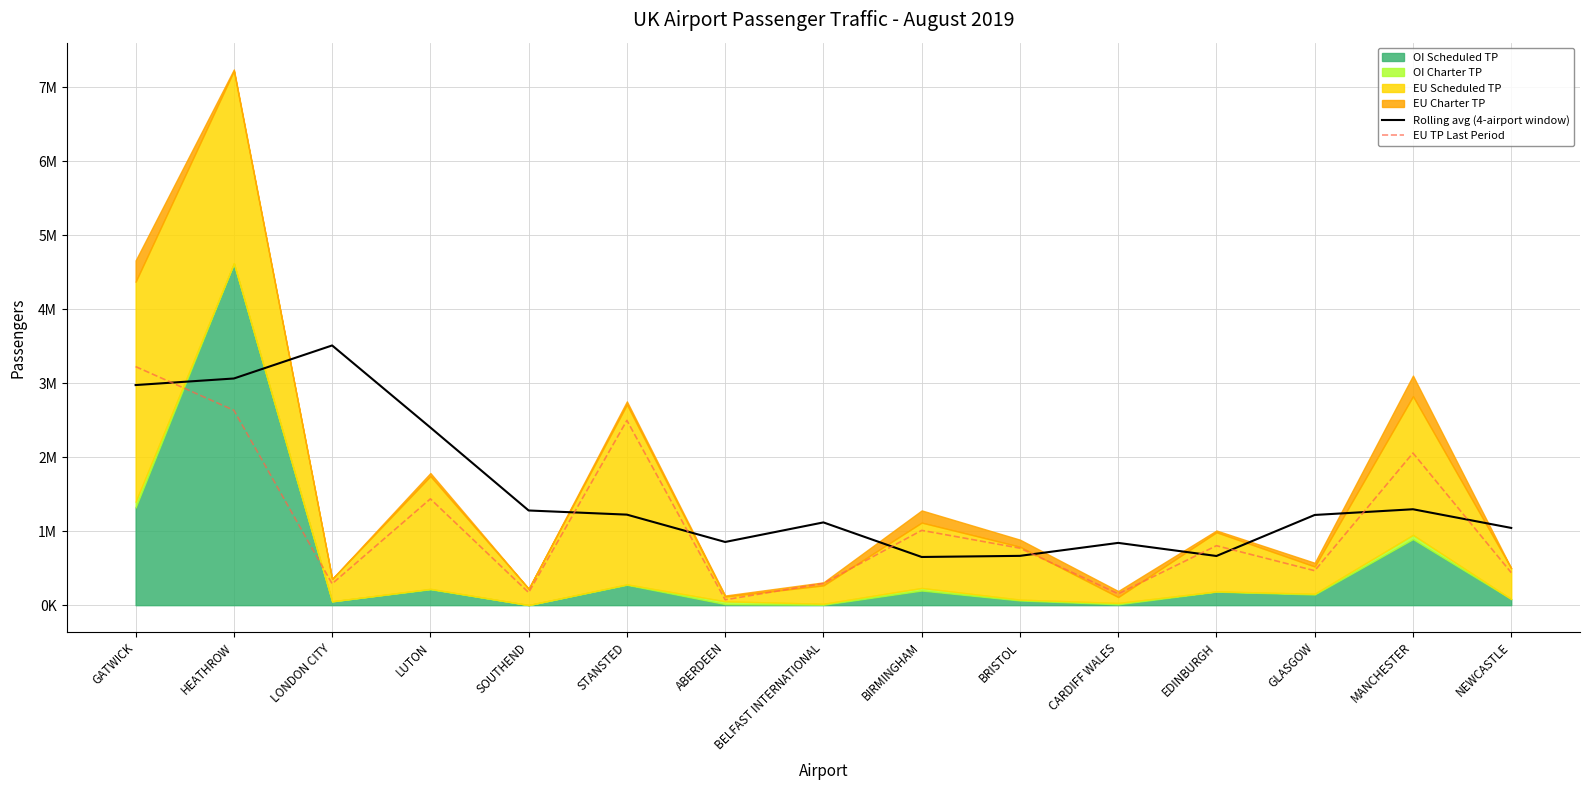

The Rolling avg (4-airport window) series shows 1043791.2 at NEWCASTLE. True or false?

True